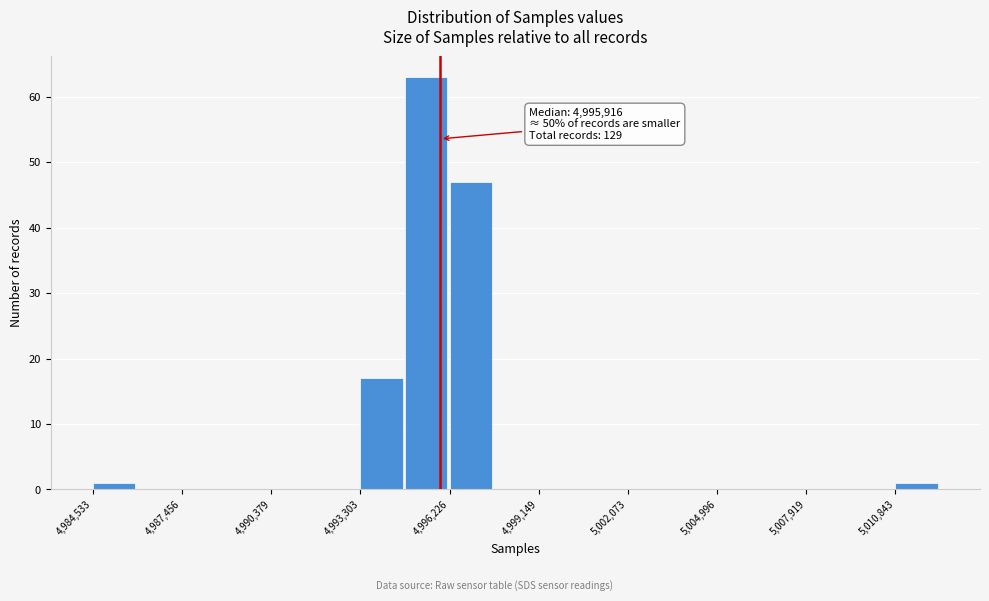

Around what value on the x-axis is the tallest bar? Give the approximate position of its centre, as read against the axis.

4995500